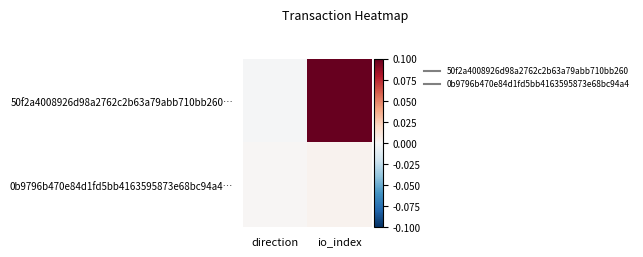

Between direction and io_index, which series saw the biggest shift?

50f2a4008926d98a2762c2b63a79abb710bb260…